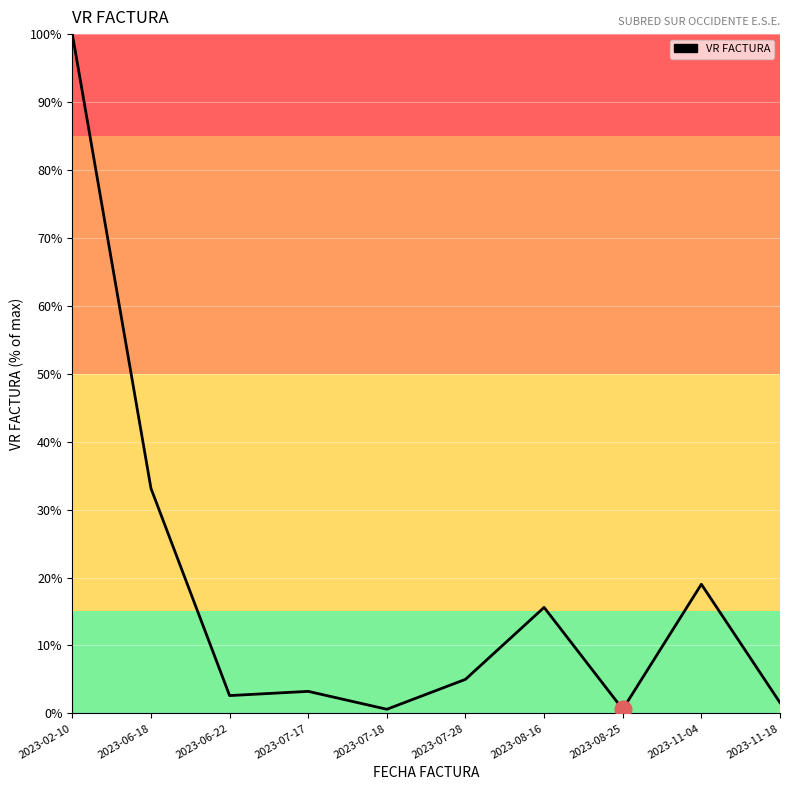

Does the chart have visible grid lines?

Yes